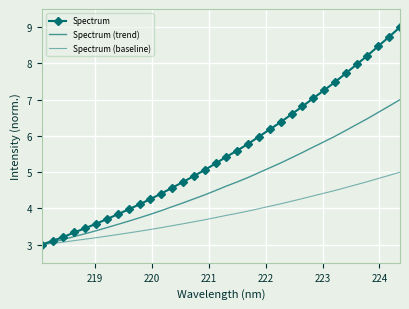

True or false: Spectrum (baseline) and Spectrum (trend) intersect in this chart.

False